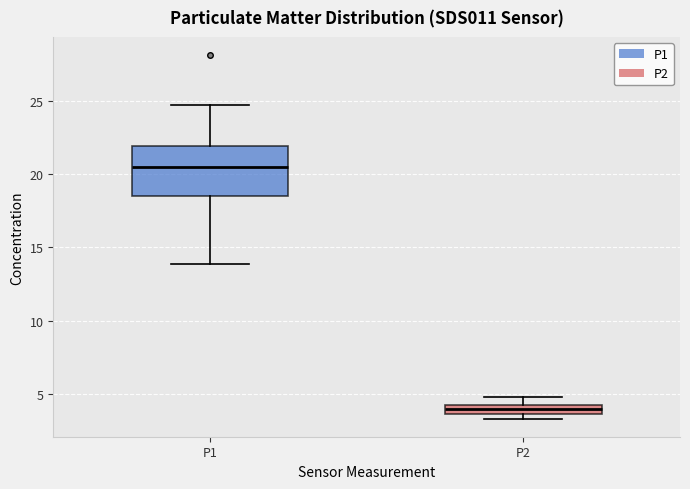

Comparing the boxes themselves (not the whiskers), which one is the tallest?

P1